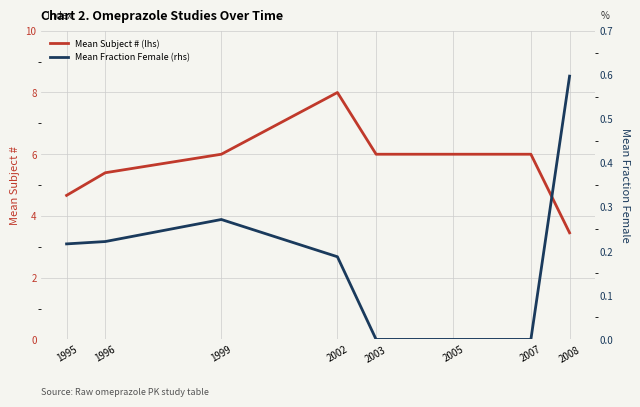

At 2008, list the series in order from largest to smallest.

Mean Subject # (lhs), Mean Fraction Female (rhs)